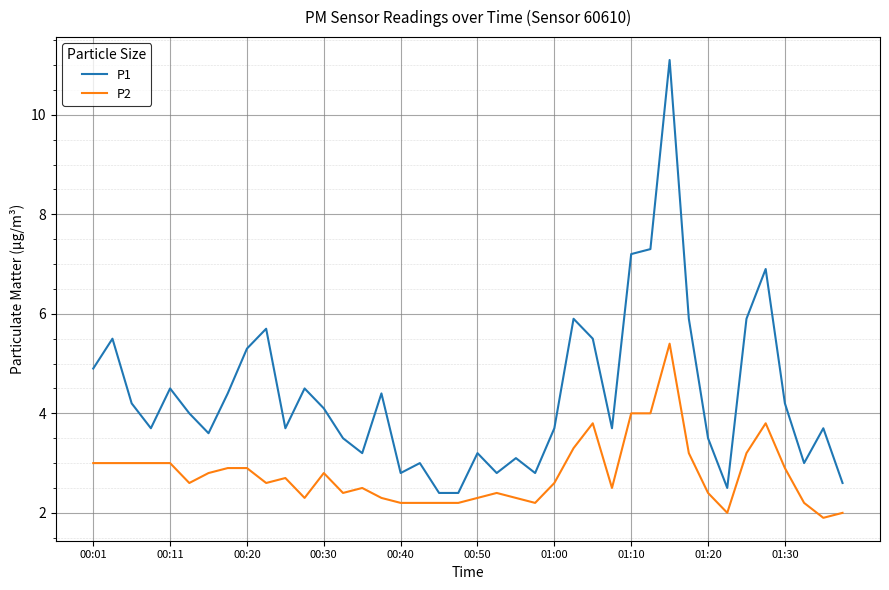

How many values in the P1 series are below 4?

20